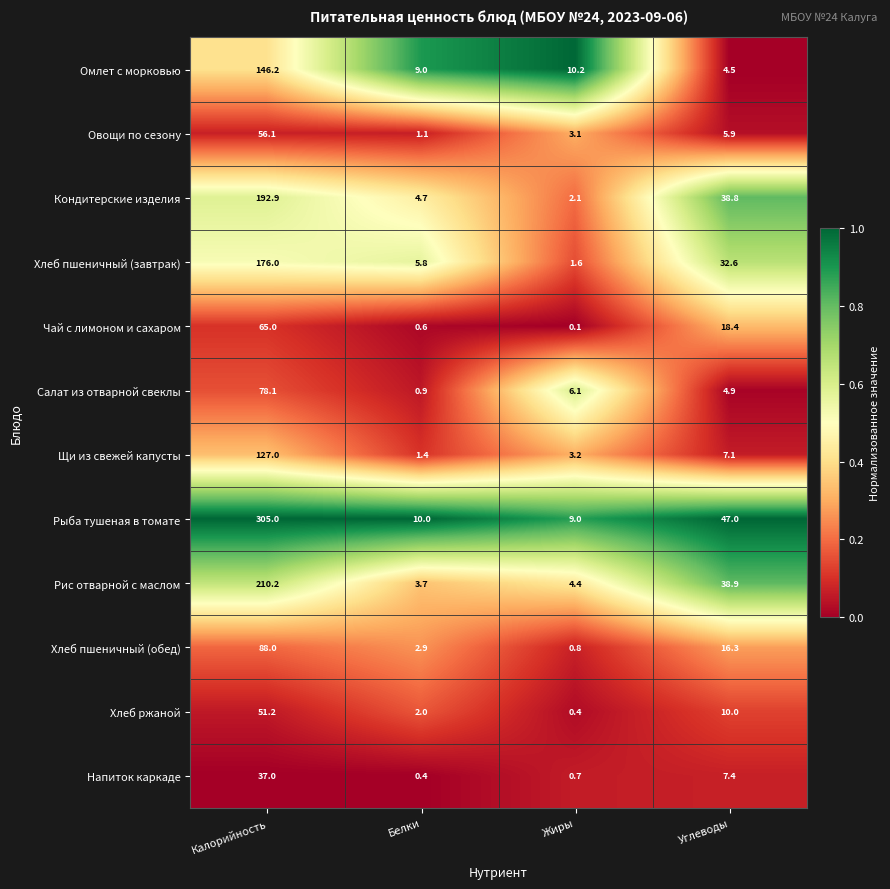

What is the difference between the maximum and minimum values in the Рыба тушеная в томате series?

296.0